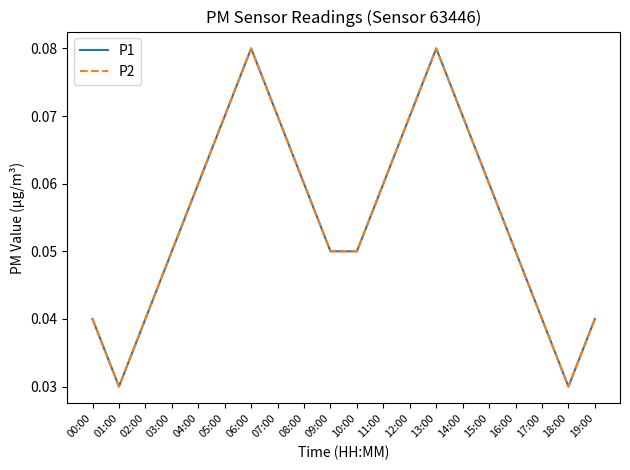

Reading left to right, what are all the values shown in this chart?

P1: 0.0	0.0	0.0	0.1	0.1	0.1	0.1	0.1	0.1	0.1	0.1	0.1	0.1	0.1	0.1	0.1	0.1	0.0	0.0	0.0
P2: 0.0	0.0	0.0	0.1	0.1	0.1	0.1	0.1	0.1	0.1	0.1	0.1	0.1	0.1	0.1	0.1	0.1	0.0	0.0	0.0